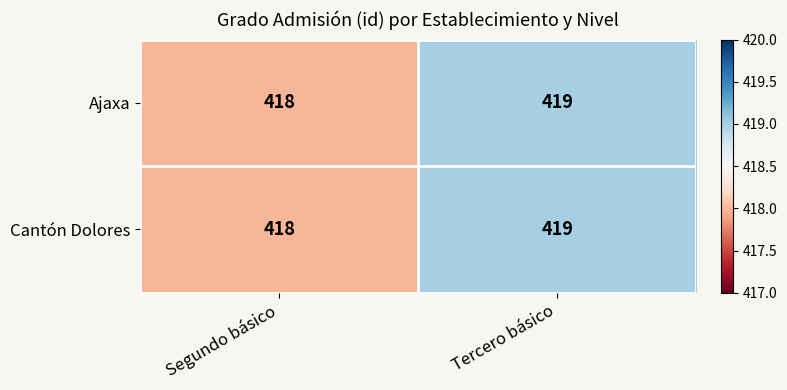

Which category has the lowest value in the Cantón Dolores series?

Segundo básico